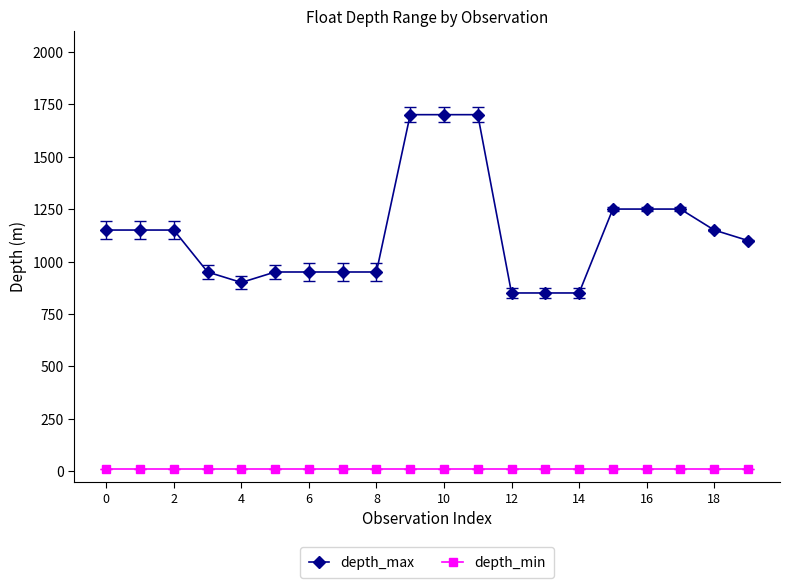

True or false: depth_max and depth_min intersect in this chart.

False